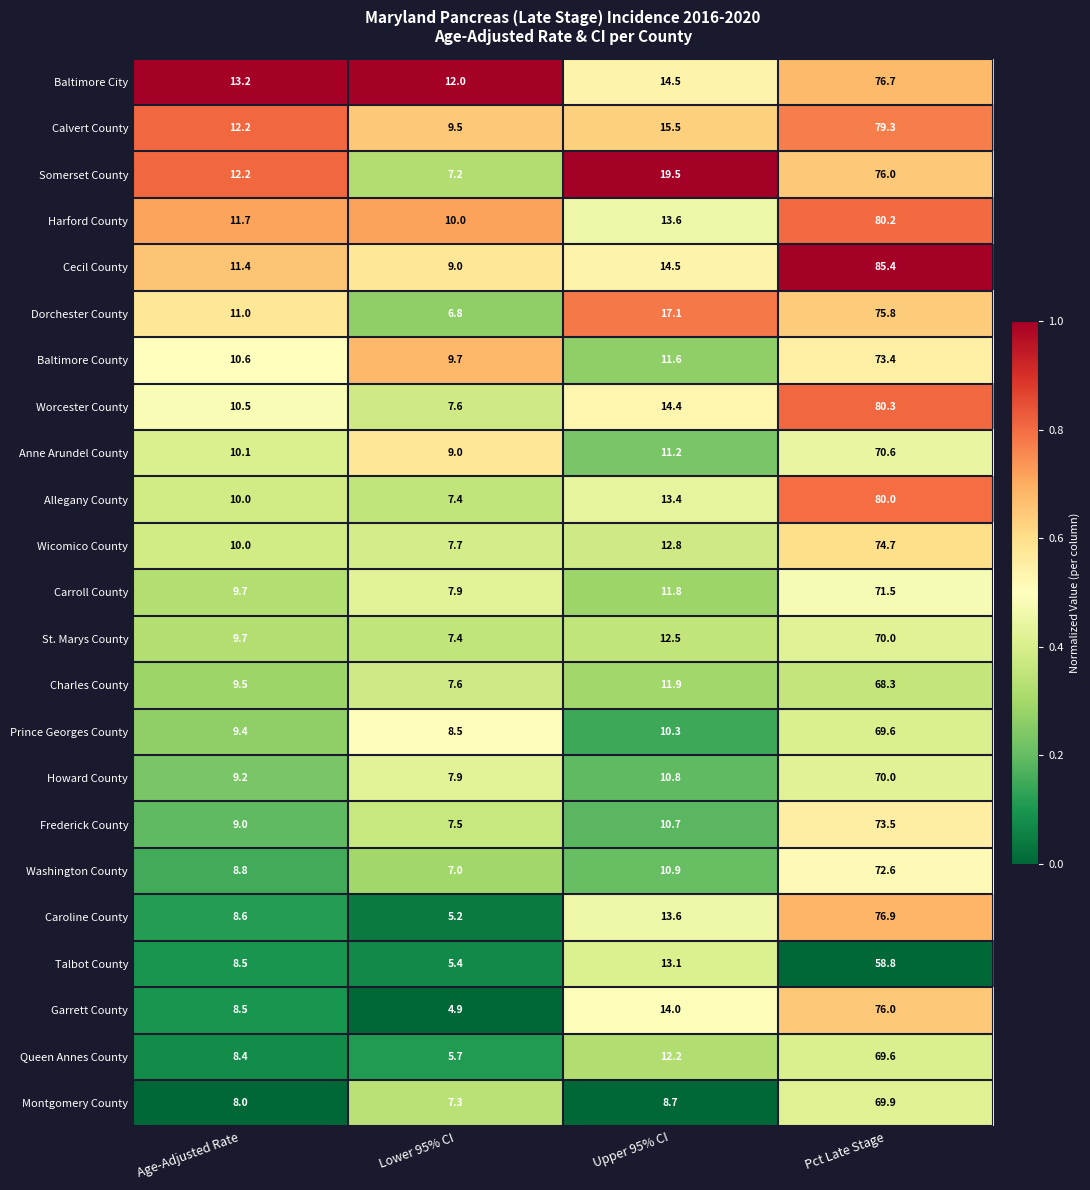

The Carroll County series shows 17.4 at Upper 95% CI. True or false?

False